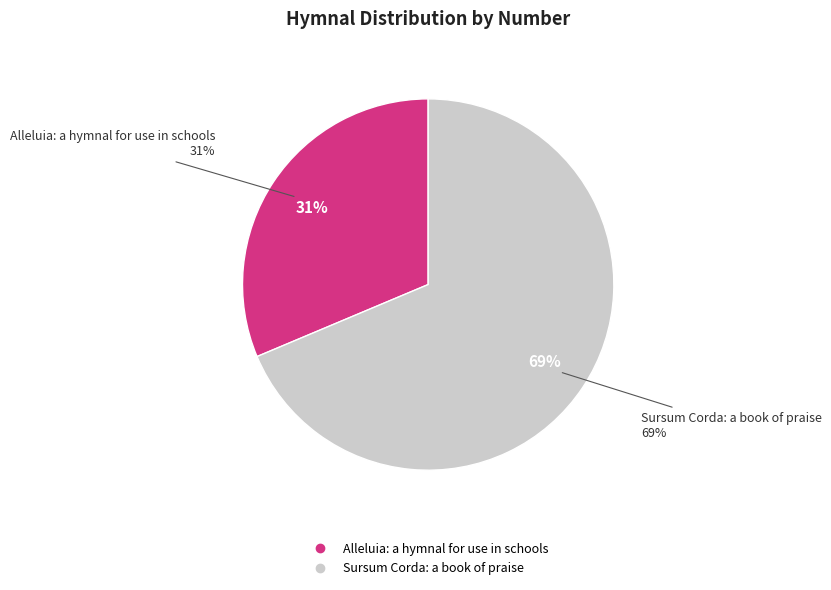

To the nearest percent, what percentage of the pie is Sursum Corda: a book of praise?

69%